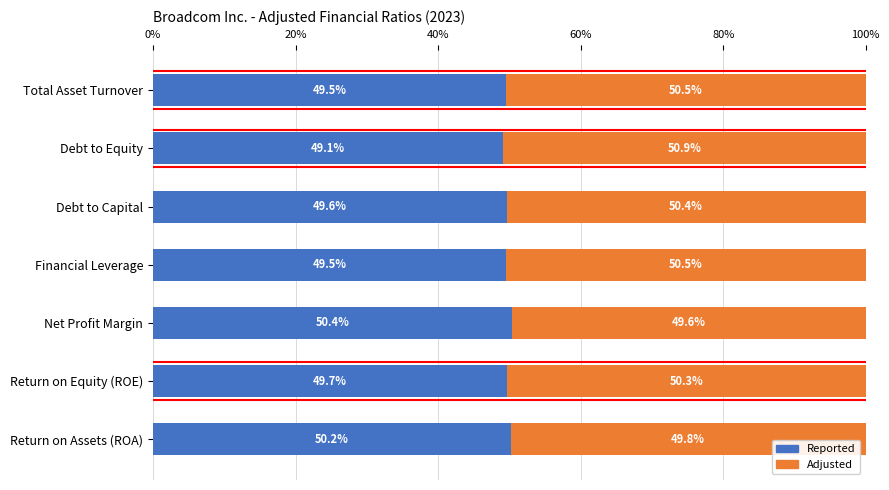

What is the sum of the Reported values at Total Asset Turnover and Return on Equity (ROE)?

99.2